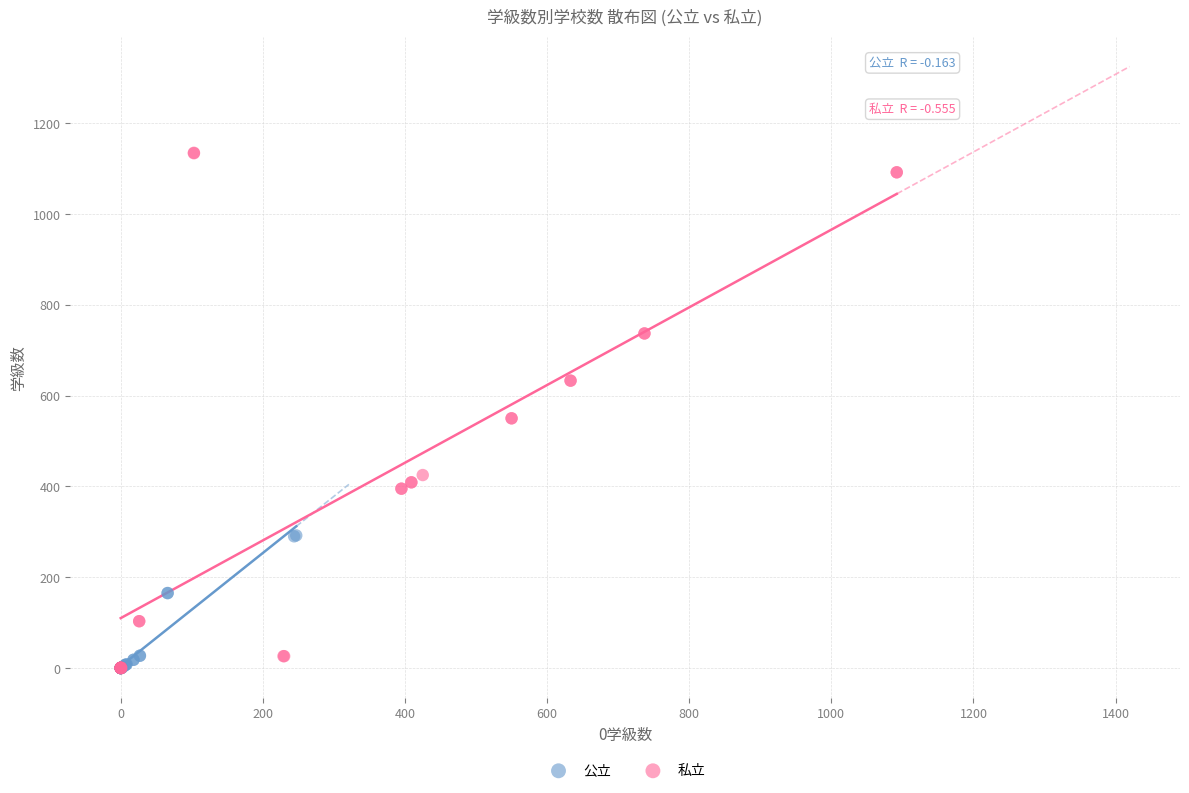

Which series has the largest Y range (max minus min)?

私立